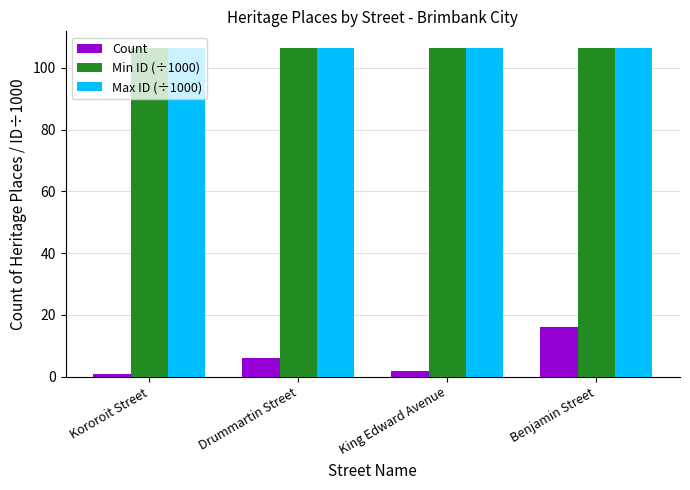

What is the maximum value shown in the chart?

106.5